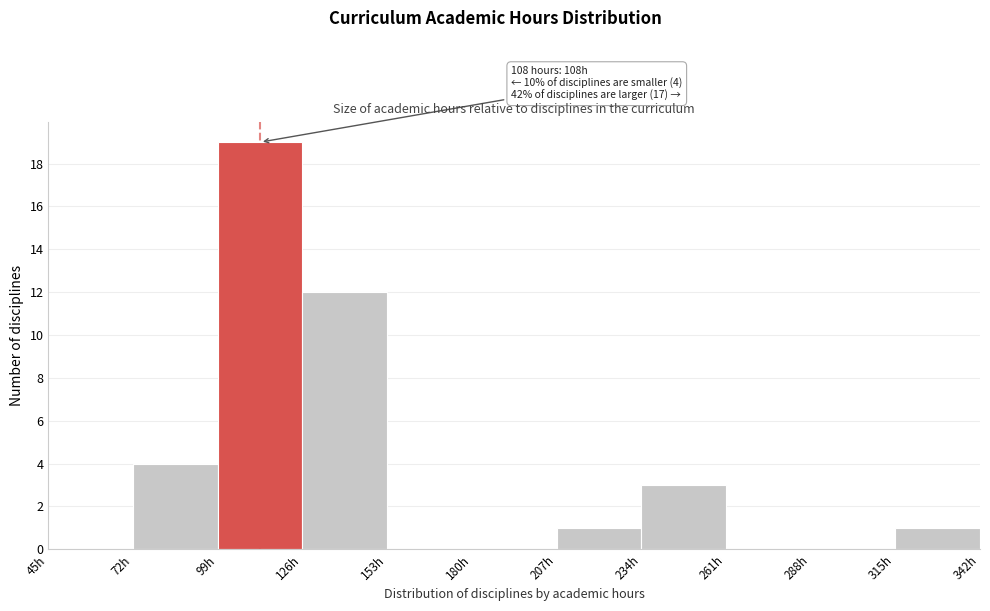

Over which range of the x-axis is the bar tallest?

99 to 126